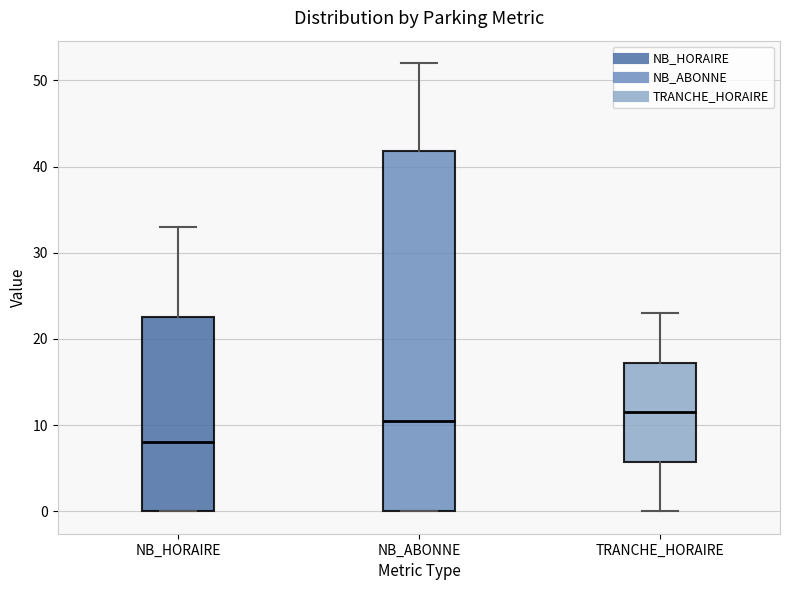

Comparing the boxes themselves (not the whiskers), which one is the tallest?

NB_ABONNE